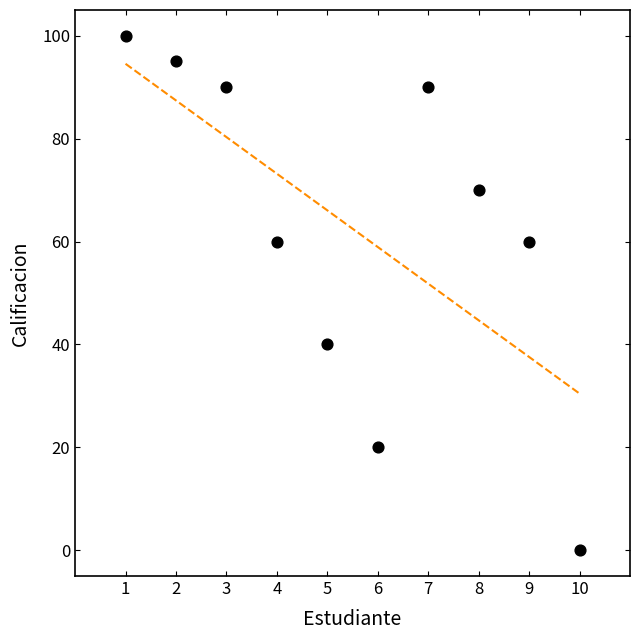

What is the range of Y values (max minus min)?

100